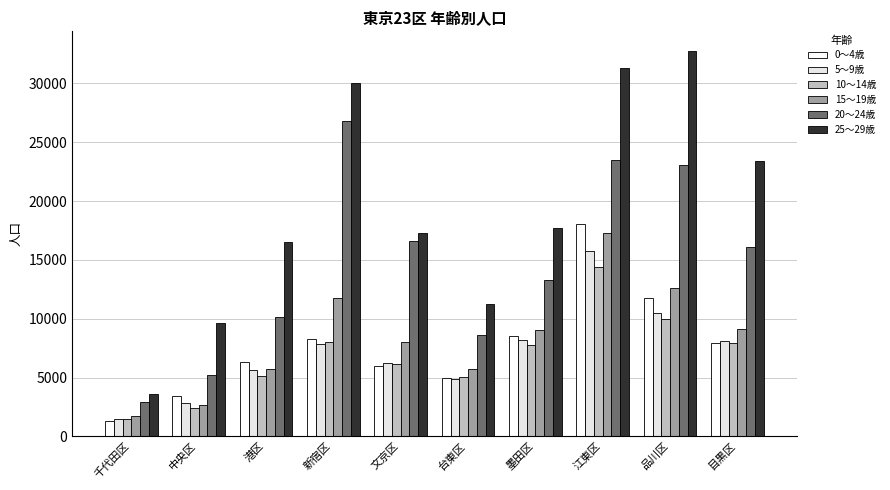

What is the approximate value of 5～9歳 at 目黒区, to the nearest 50?

8100